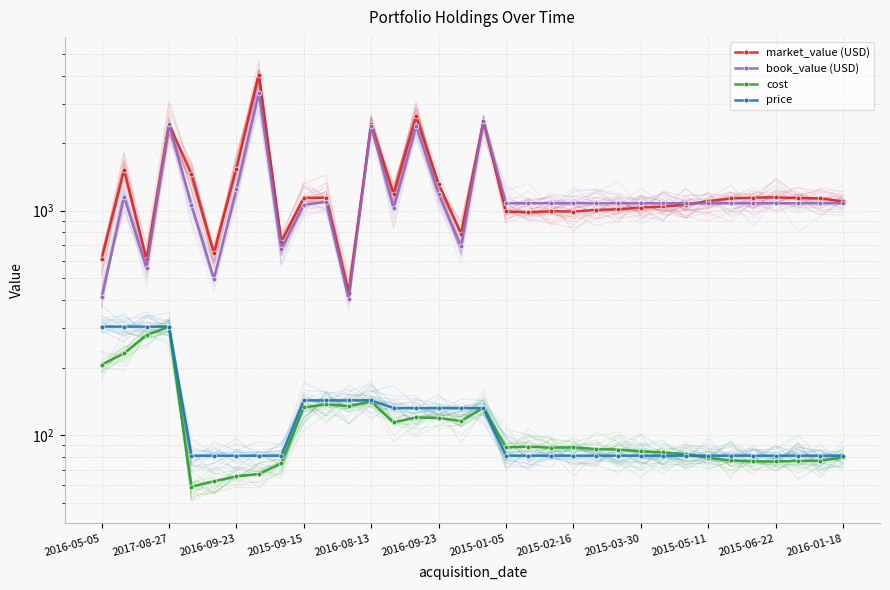

In market_value (USD), how many points are lower than both neighbors (excluding endpoints)?

8